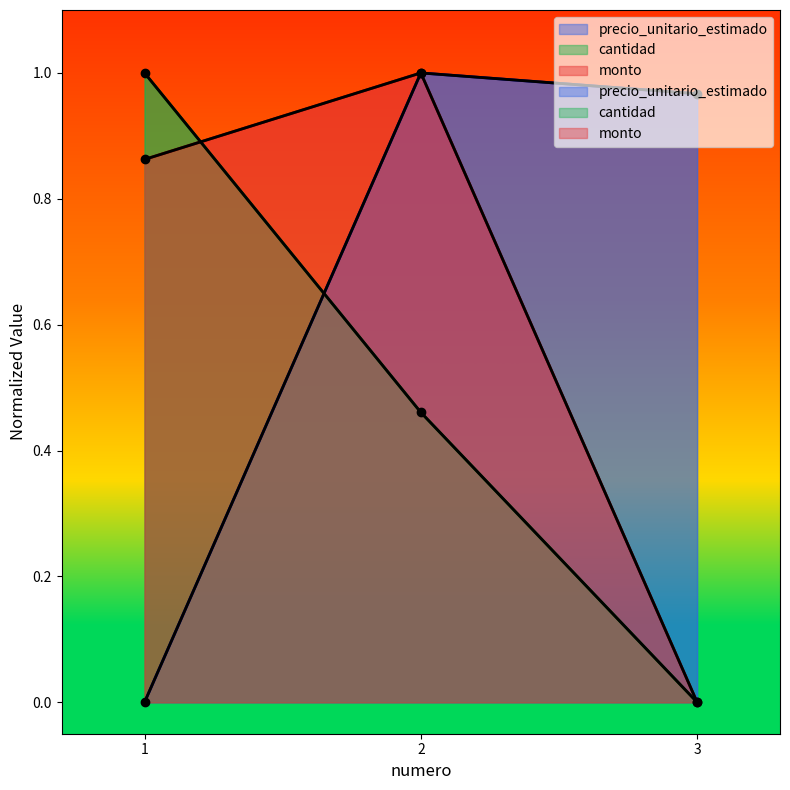

How many positive values does the precio_unitario_estimado series have?

2